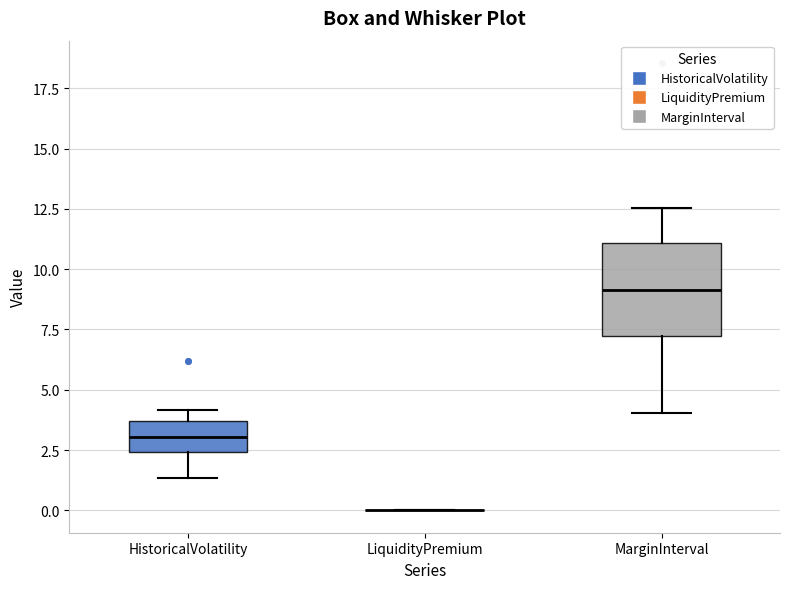

Reading left to right, read every box against the y-axis: the position of its median line, the range the box covers, and the ends of its whiskers. The values are not printed on the chart, so give them approximately, as read against the axis.

HistoricalVolatility: median 3.0, box 2.5 to 3.5, whiskers 1.5 to 4.0
LiquidityPremium: box collapsed to a line at 0.0, whiskers 0.0 to 0.0
MarginInterval: median 9.0, box 7.0 to 11.0, whiskers 4.0 to 12.5